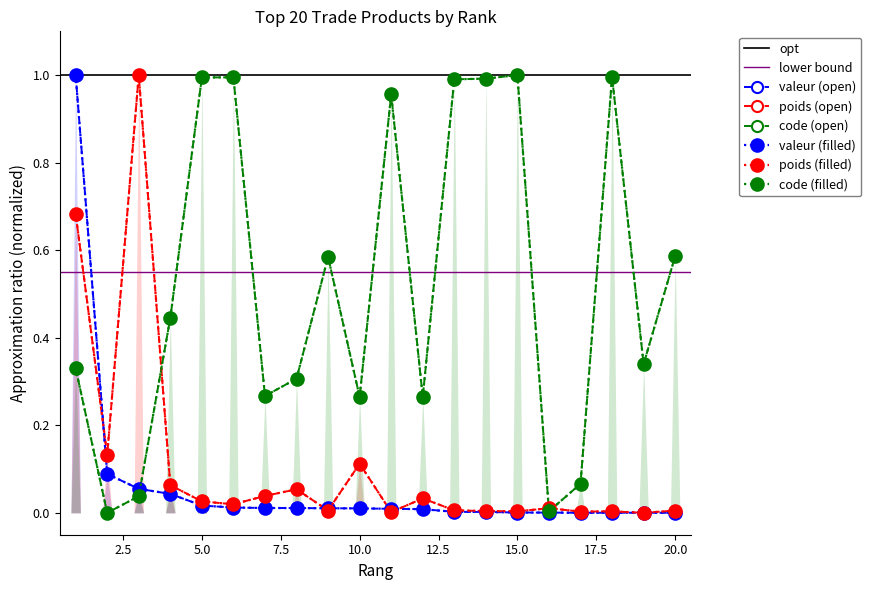

How many intersections are there between code and valeur?

1